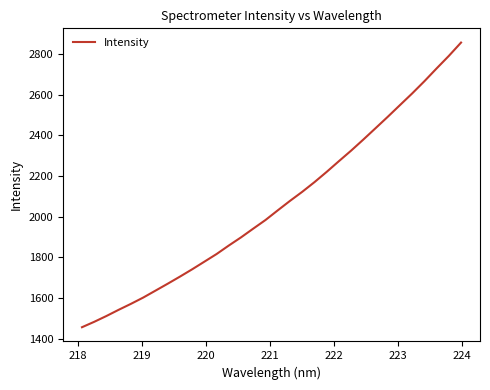

What is the difference between the maximum and minimum values?

1400.0